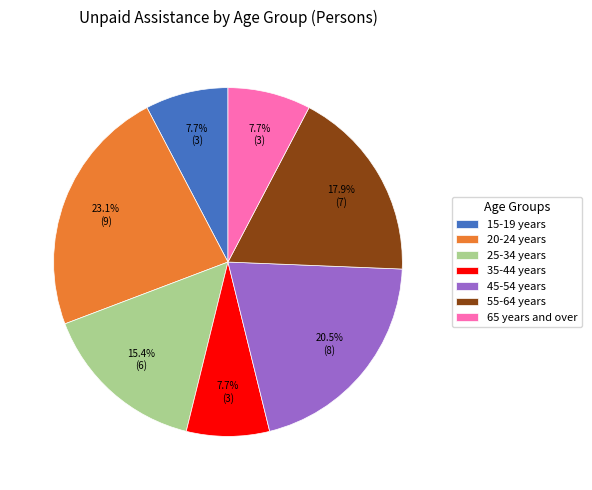

To the nearest percent, what is the average slice percentage?

14%